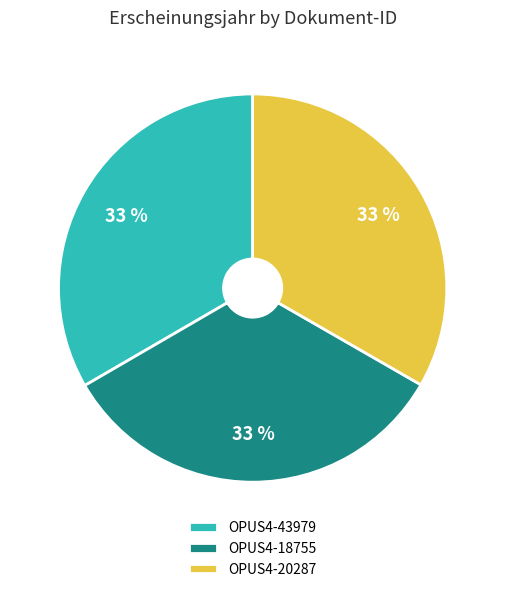

To the nearest percent, what percentage of the pie is OPUS4-43979?

33%